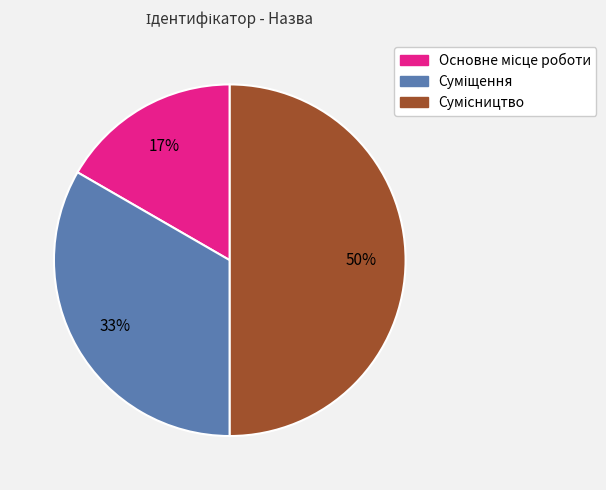

How many segments does this pie chart have?

3